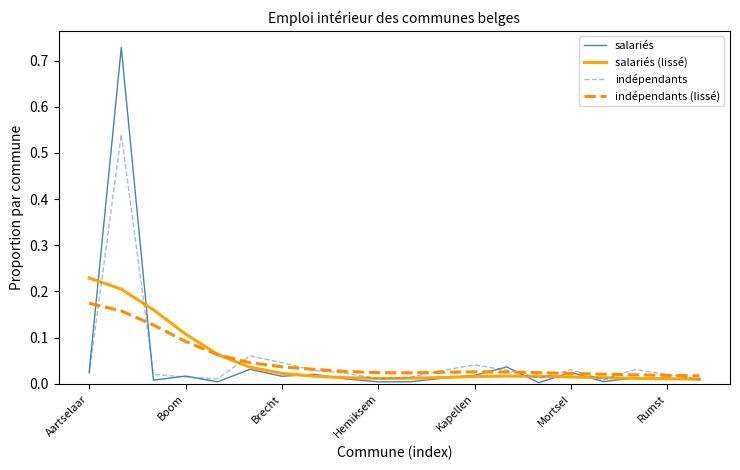

Which series has the widest spread of values?

salariés